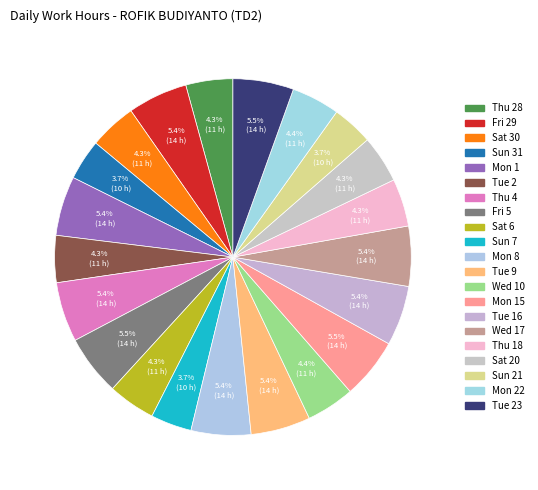

Which has a higher value, Tue 9 or Wed 17?

Wed 17